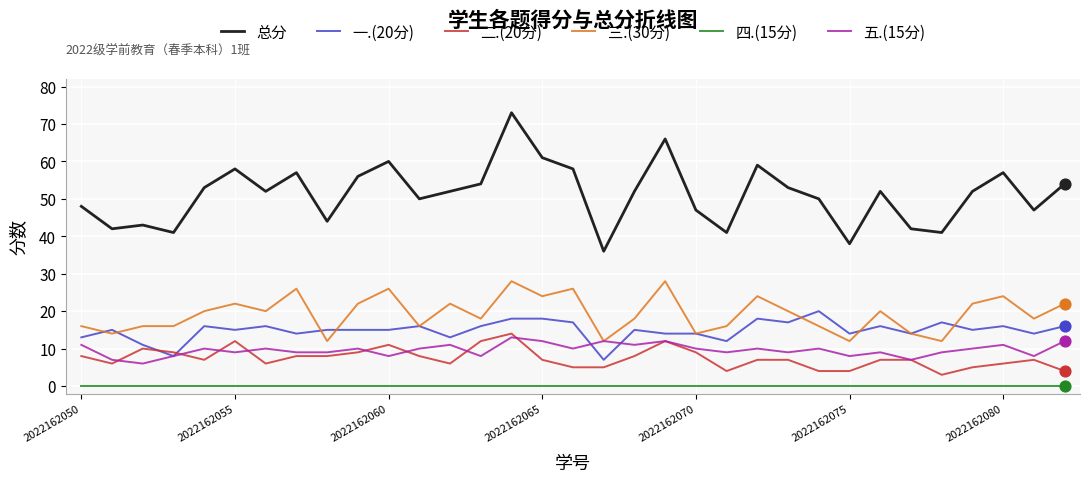

Which series has the largest range (max minus min)?

总分